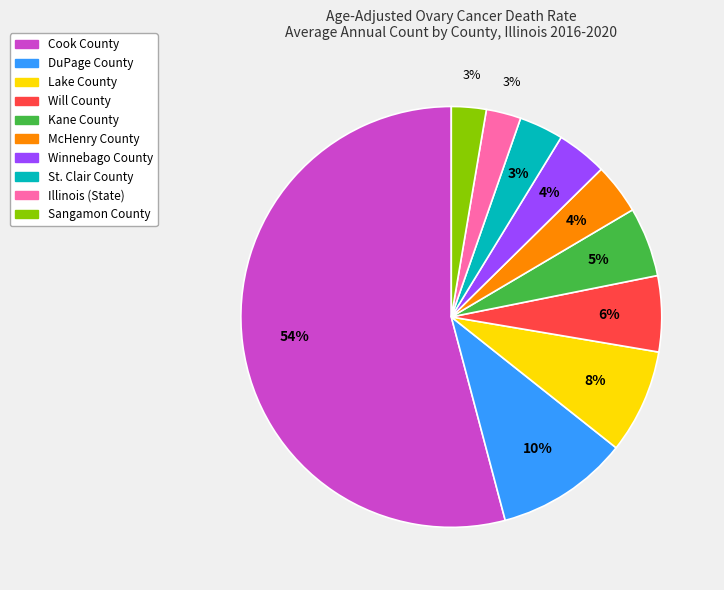

Is the sum of Sangamon County and McHenry County greater than half?

No